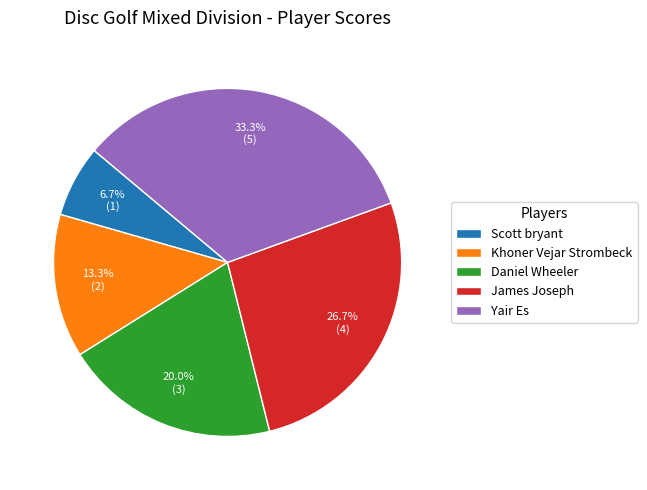

To the nearest percent, what is the combined percentage of Daniel Wheeler and Scott bryant?

27%